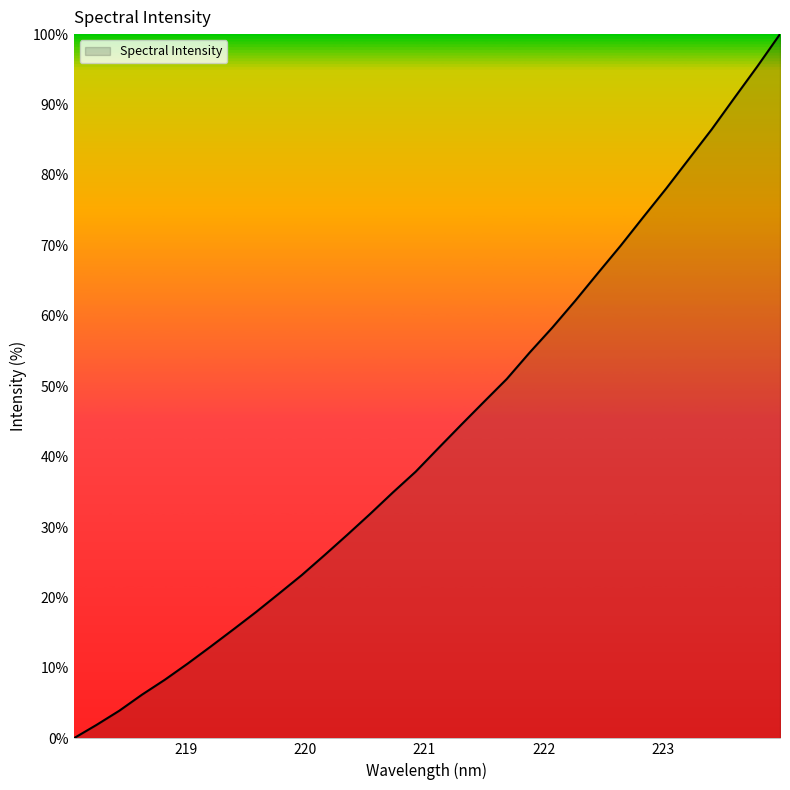

What is the difference between the maximum and minimum values?

100.0